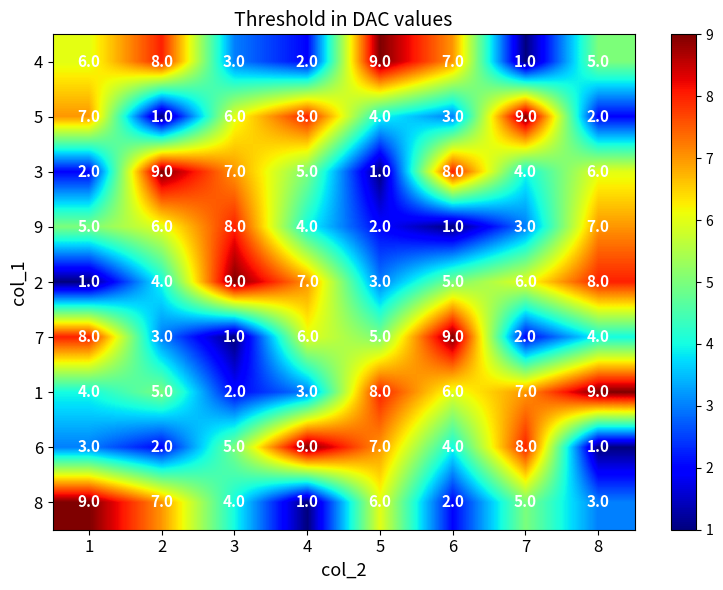

How many series are shown in this chart?

9